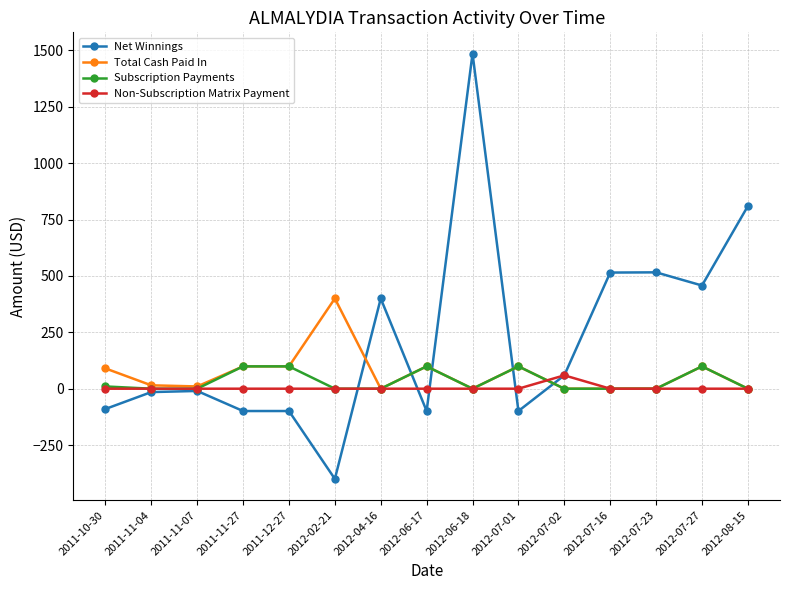

What is the smallest value displayed?

-400.0